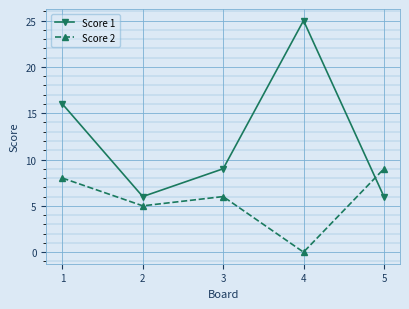

Where does the Score 2 series first go above 6?

1